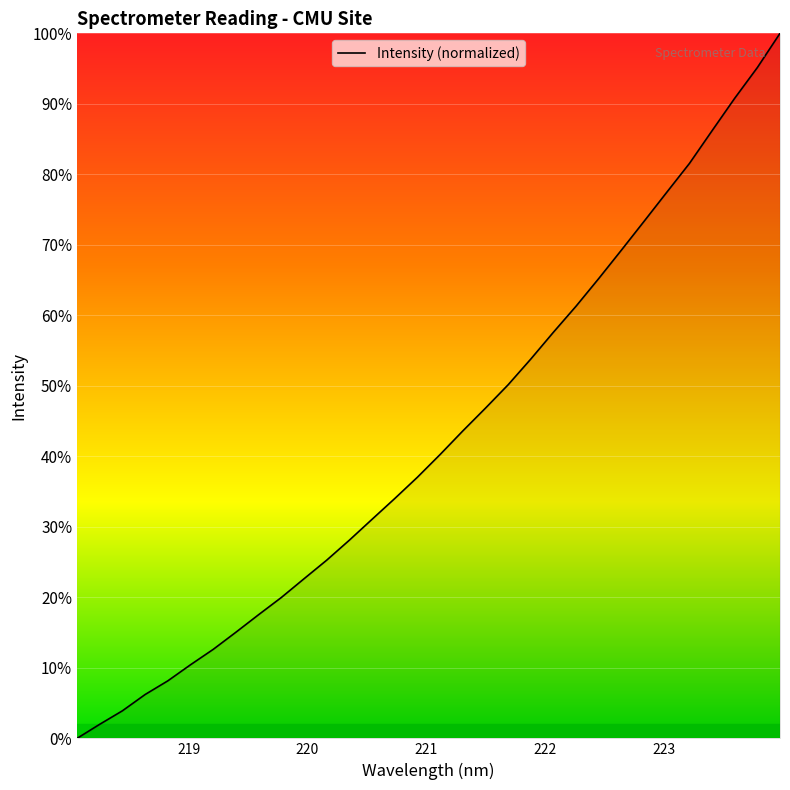

What is the greatest value displayed?

100.0